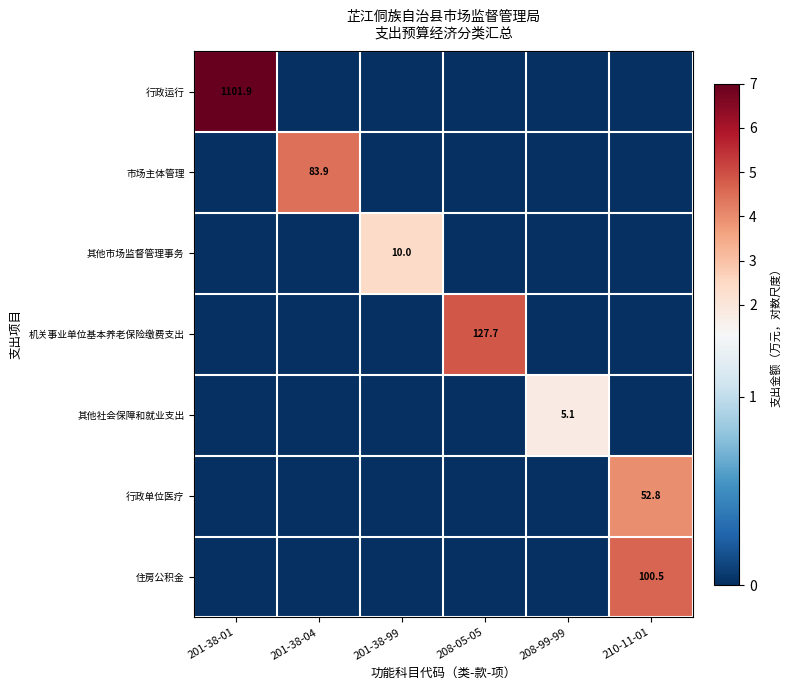

Is it true that 行政单位医疗 equals 28.7 at 210-11-01?

False